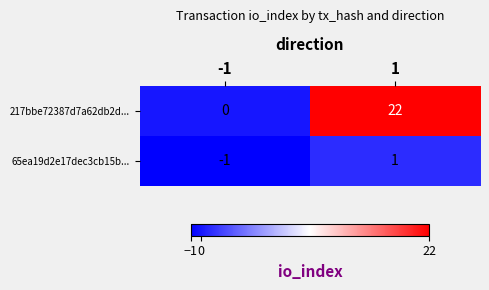

What is the difference between the 217bbe72387d7a62db2d... values at 1 and -1?

22